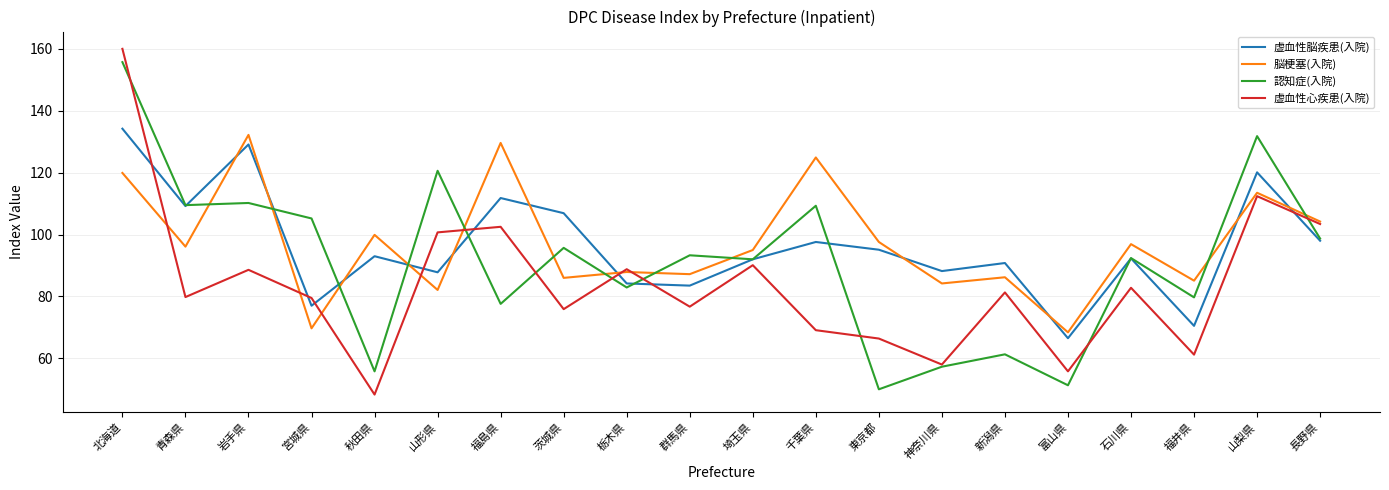

Read the 虚血性脳疾患(入院) value at 群馬県.

83.5